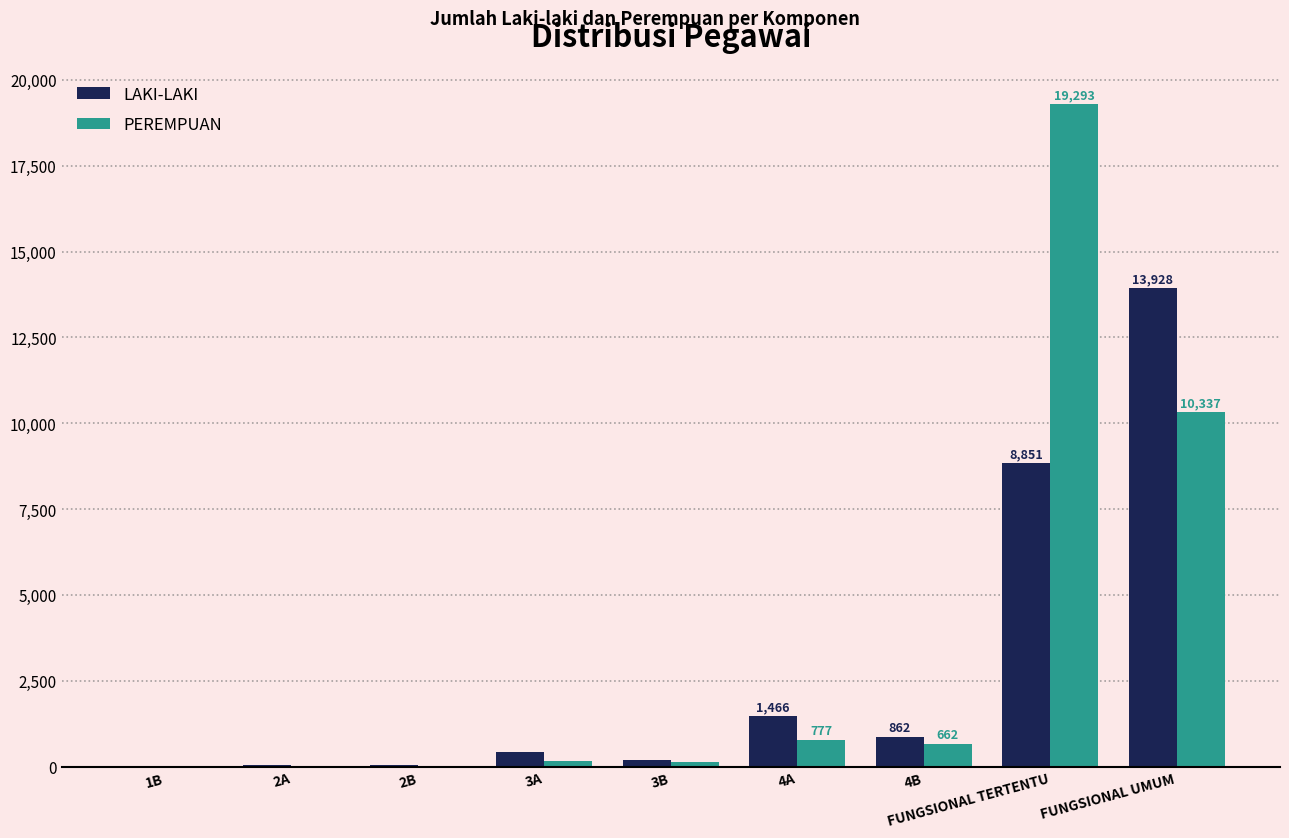

What is the greatest value displayed?

19293